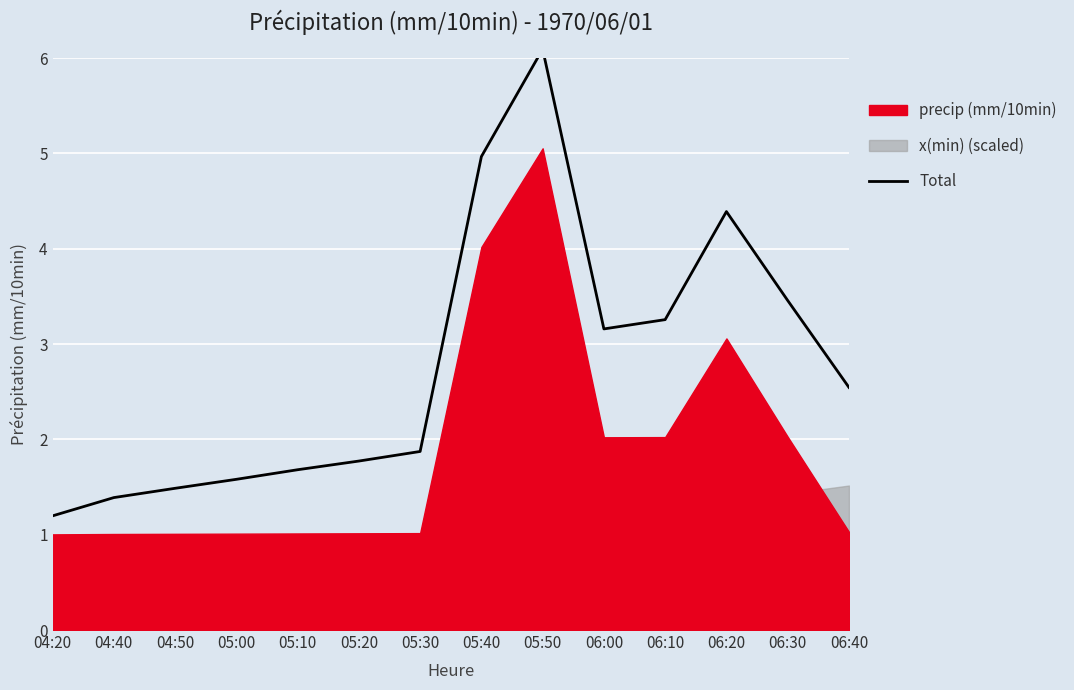

List the labels in order of value, smallest first.

04:20, 04:40, 04:50, 05:00, 05:10, 05:20, 05:30, 06:40, 06:00, 06:10, 06:30, 06:20, 05:40, 05:50